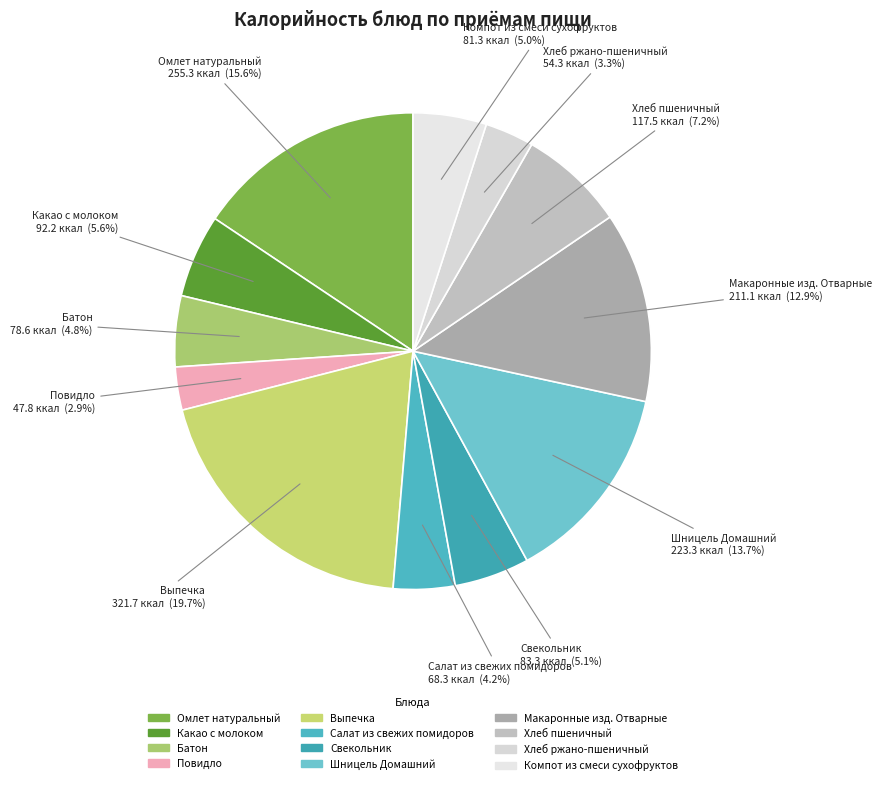

What is the ratio of the value at Шницель Домашний to the value at Какао с молоком?

2.4